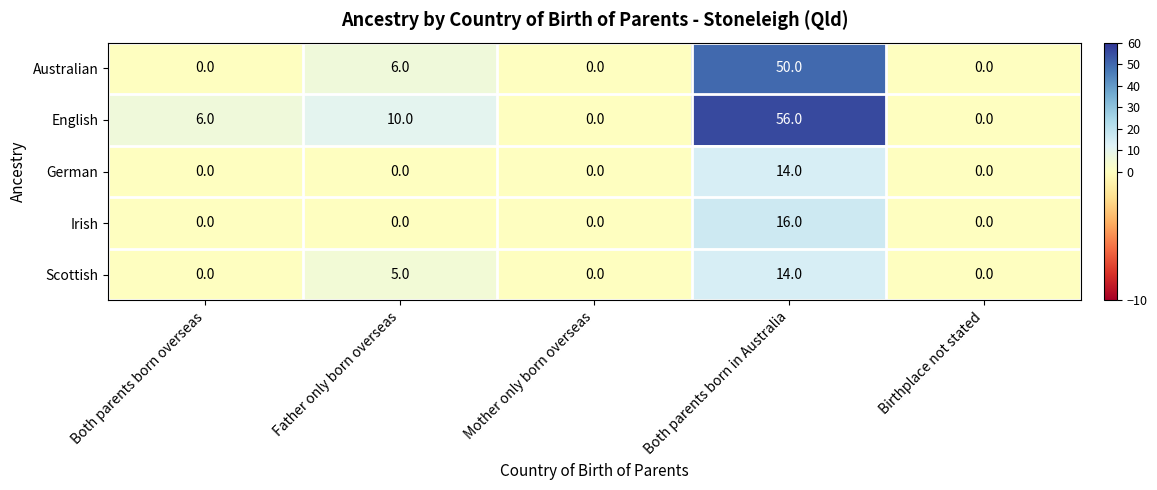

What is the greatest value displayed?

56